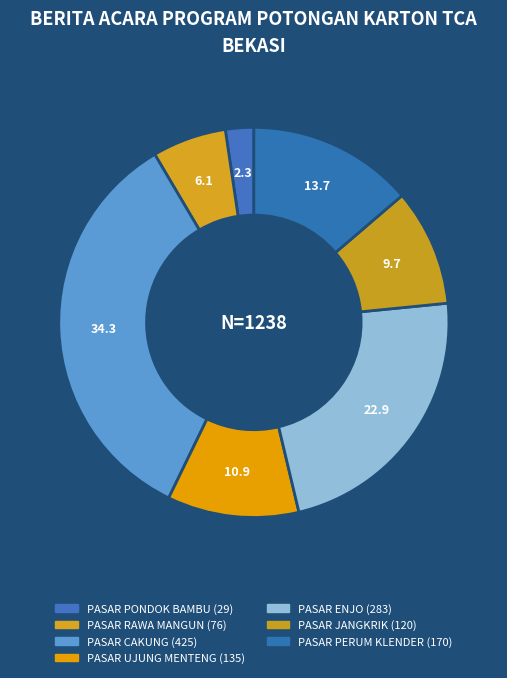

Approximately how many times larger is the value at PASAR CAKUNG compared to PASAR PERUM KLENDER?

2.5